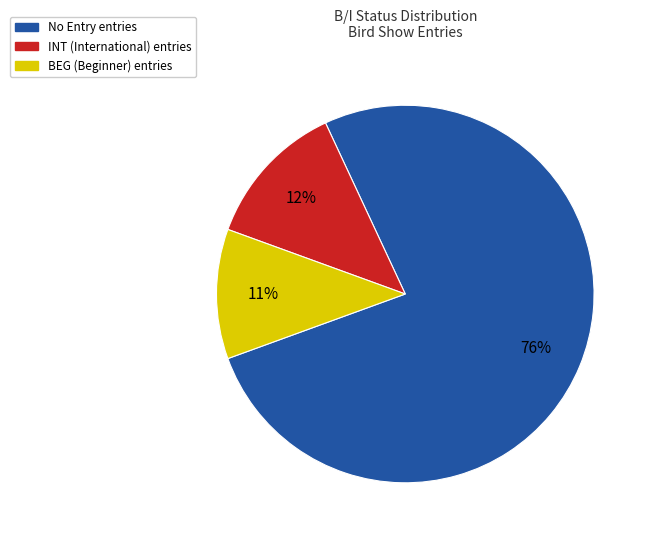

To the nearest percent, what is the average slice percentage?

33%